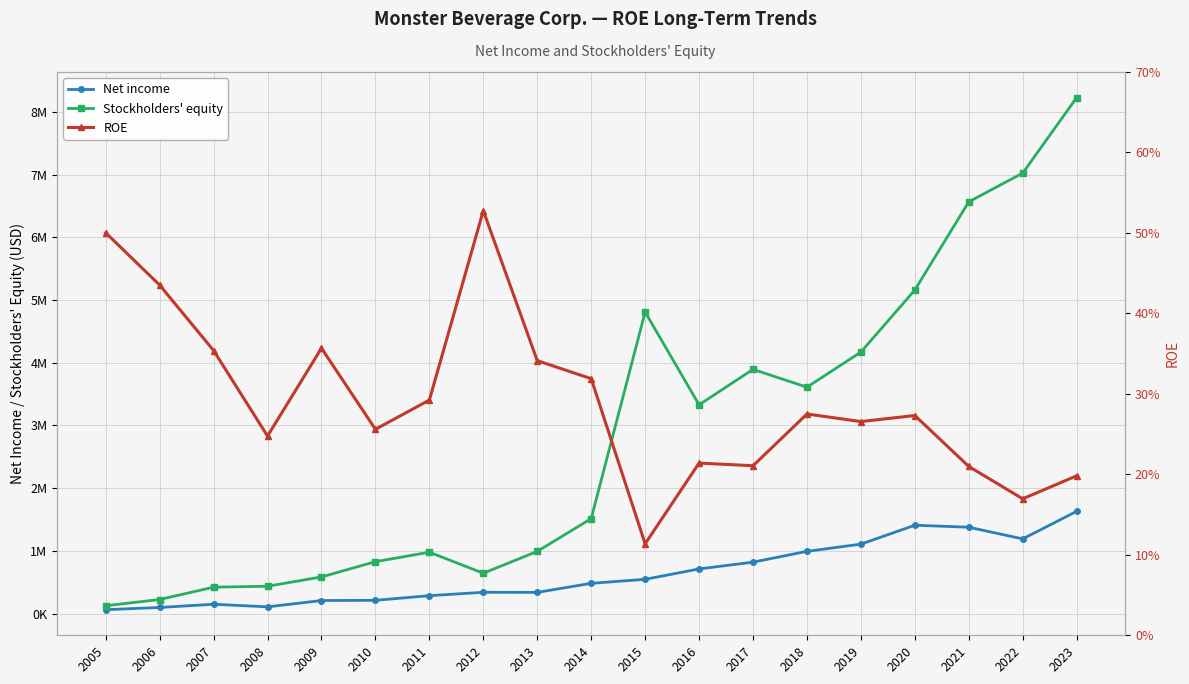

What is the approximate value of Stockholders' equity at 2016?

3329709.0